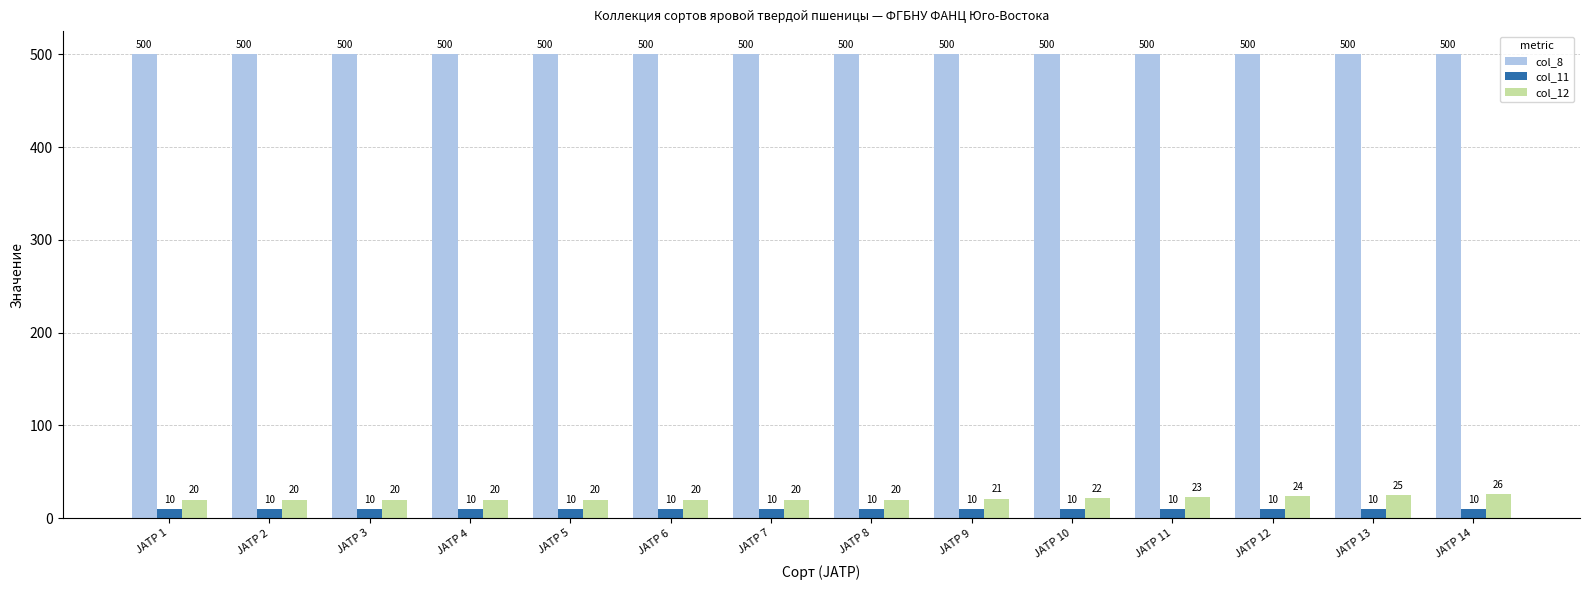

The value of col_11 at JATP 2 is 10. True or false?

True